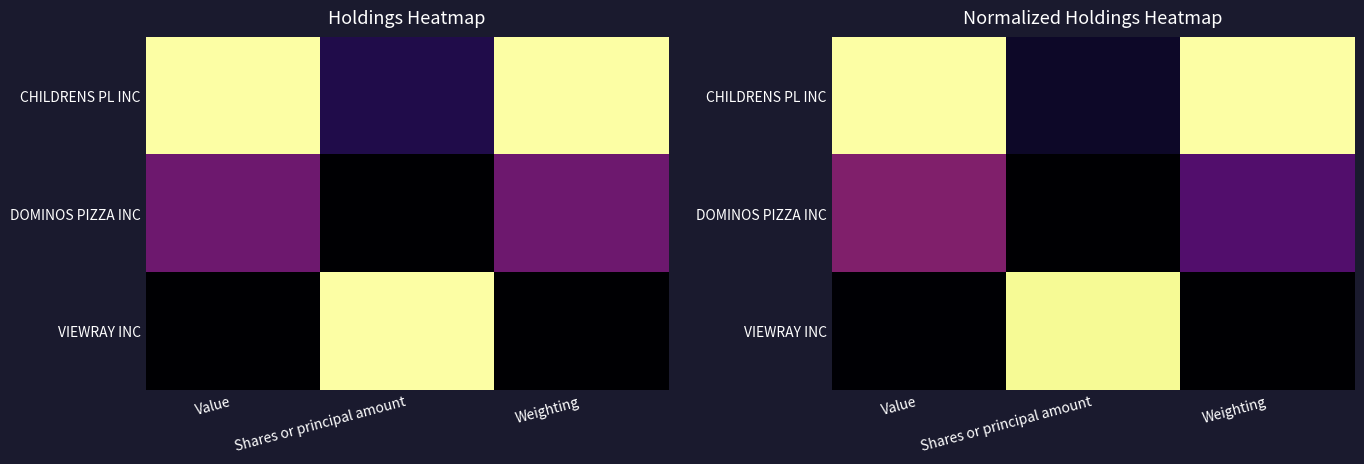

What is the sum of all DOMINOS PIZZA INC values?

0.6